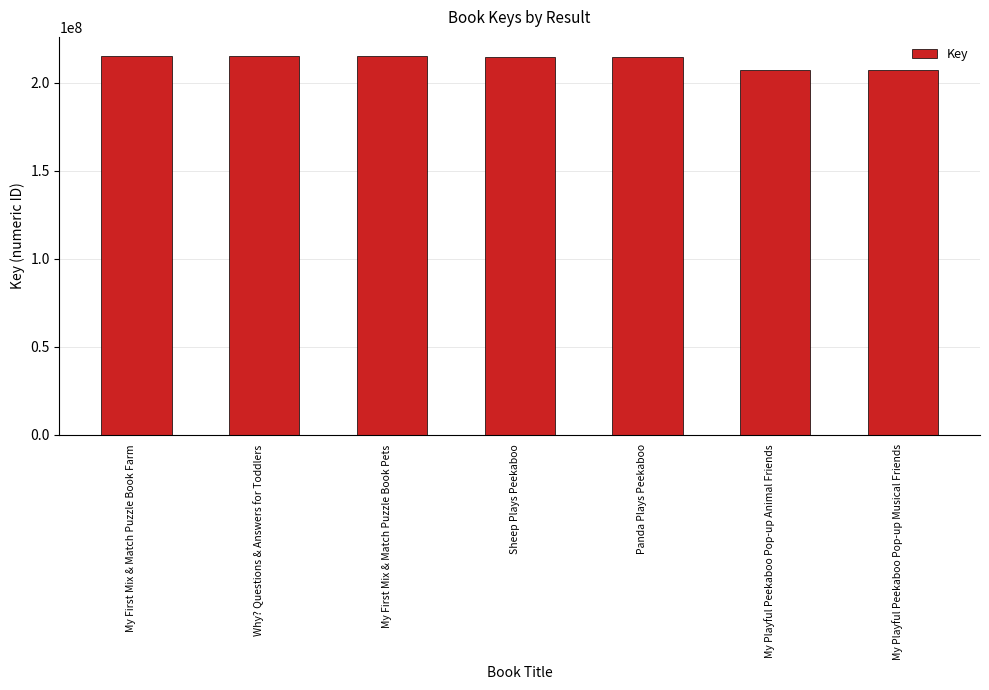

What is the minimum value shown in the chart?

207295000